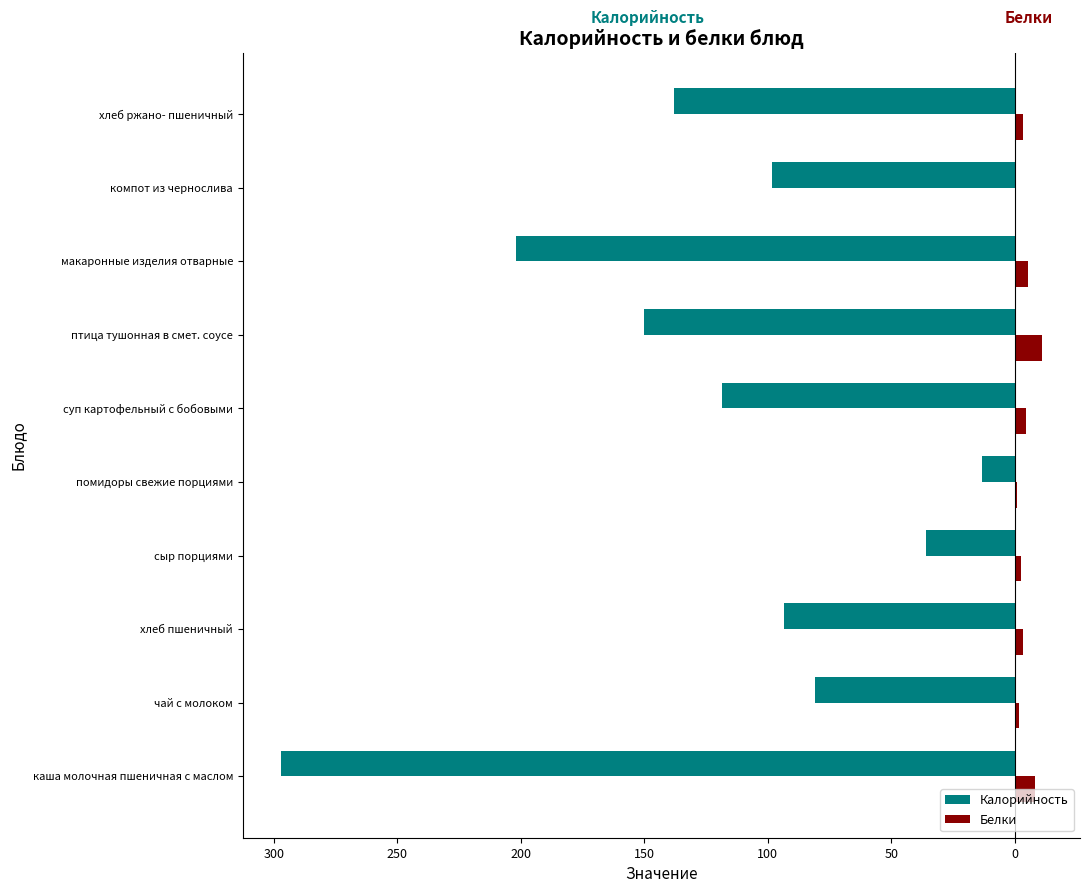

What are all the series names shown in the legend?

Калорийность, Белки